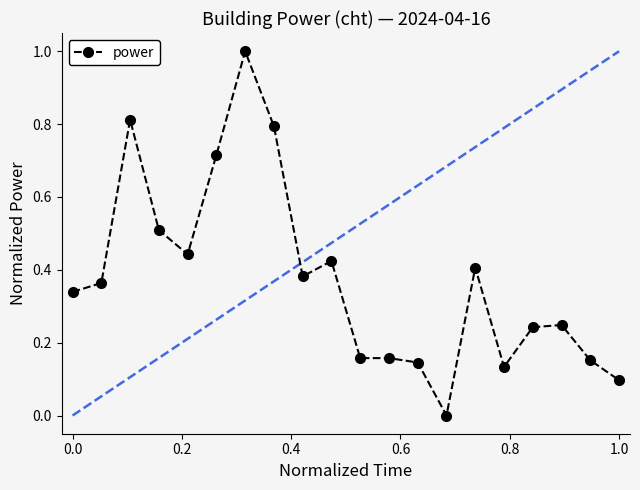

What is the sum of all values?

7.5